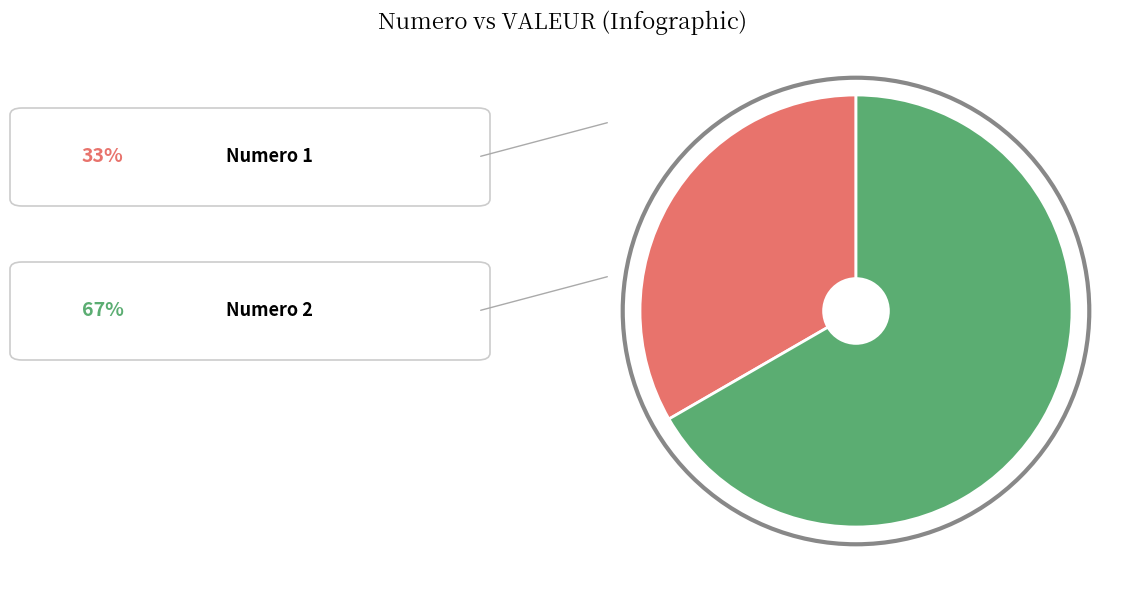

To the nearest percent, what percentage of the pie is 2?

67%